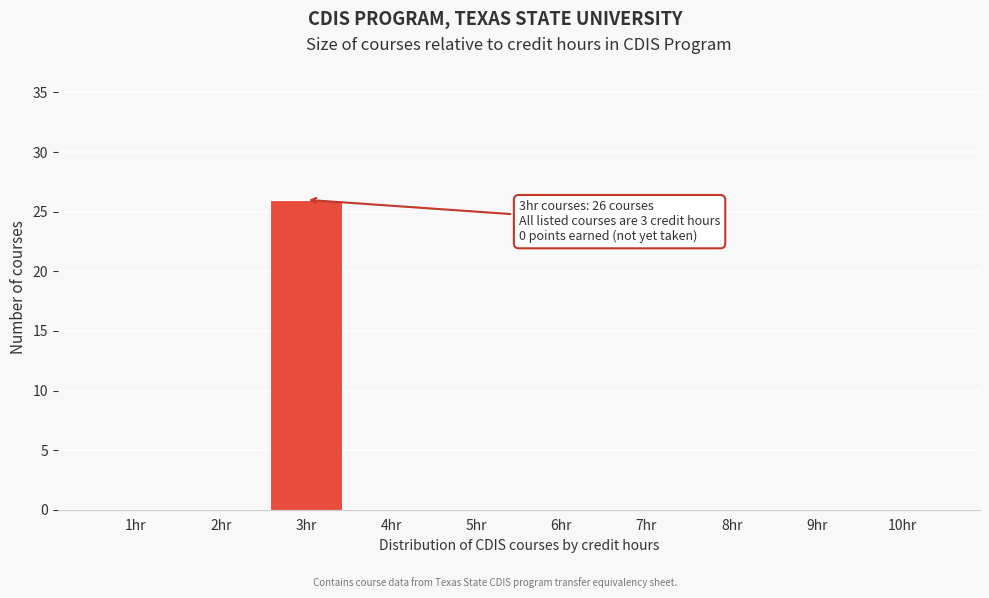

Reading right to left, transcribe all the data shown in this chart.

10hr=0	9hr=0	8hr=0	7hr=0	6hr=0	5hr=0	4hr=0	3hr=26	2hr=0	1hr=0